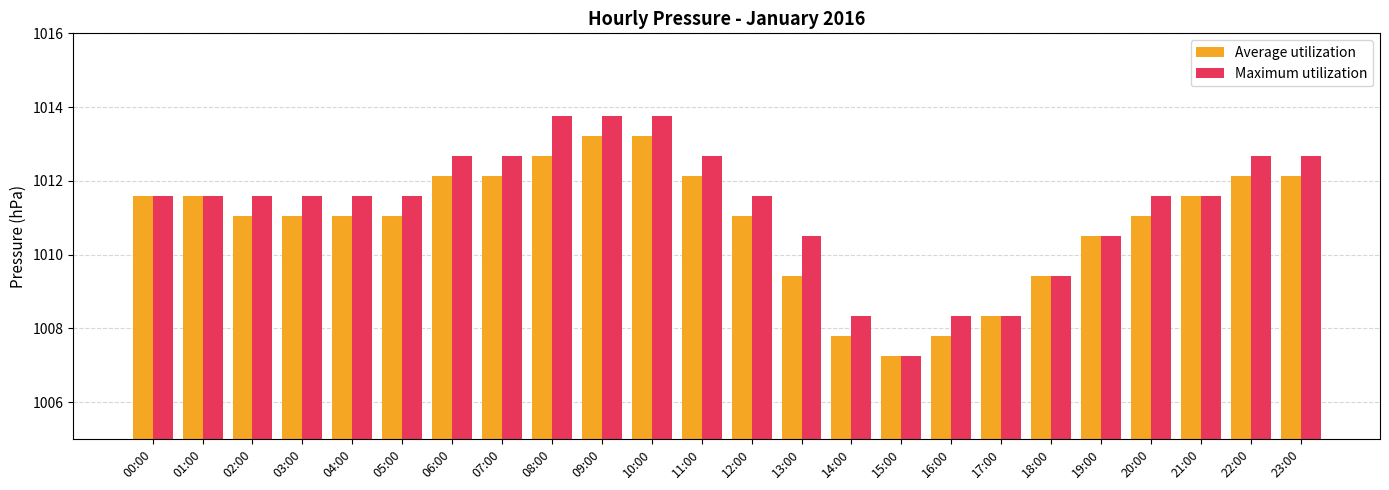

What is the sum of all Maximum utilization values?

24271.5